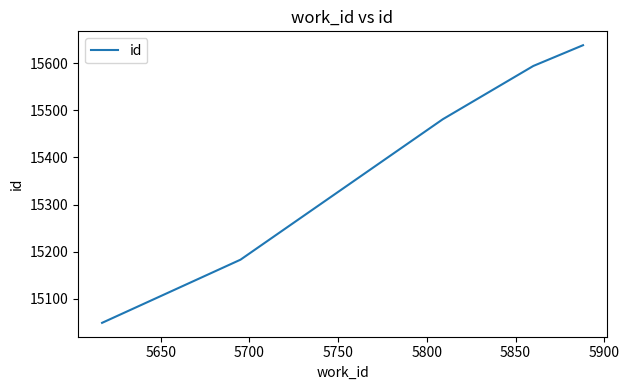

What is the smallest value displayed?

15049